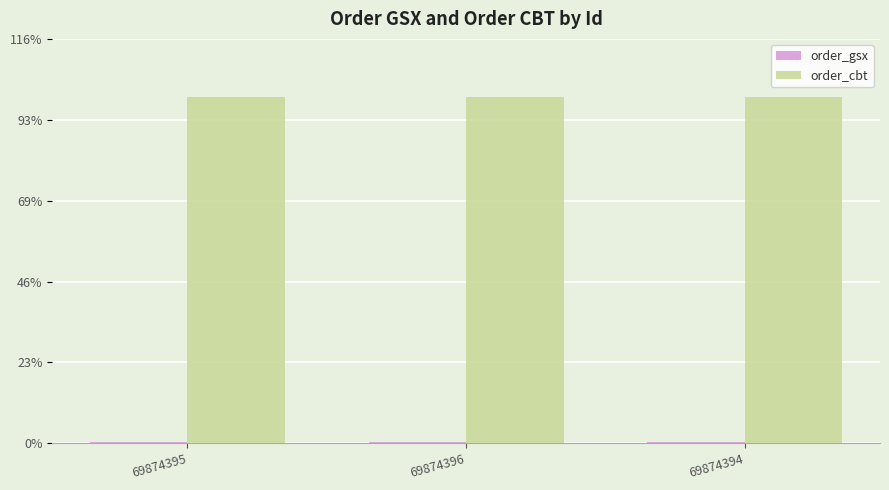

Does the chart contain stacked bars?

No